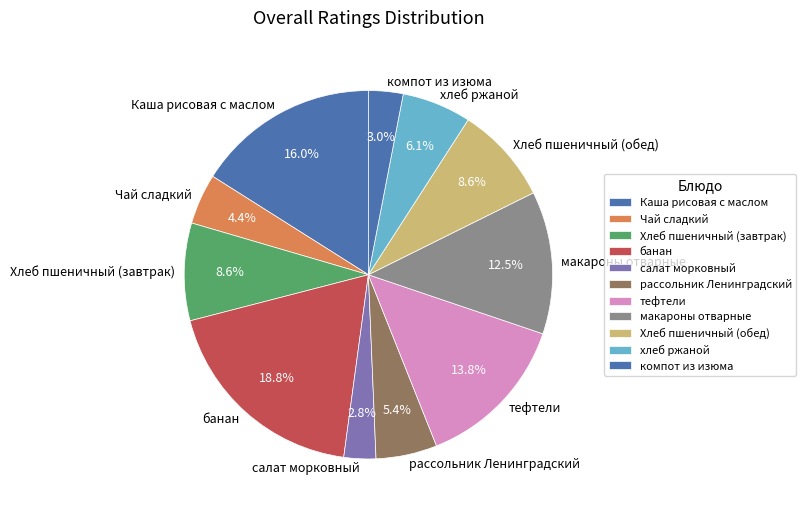

What is the ratio of the value at Каша рисовая с маслом to the value at рассольник Ленинградский?

3.0